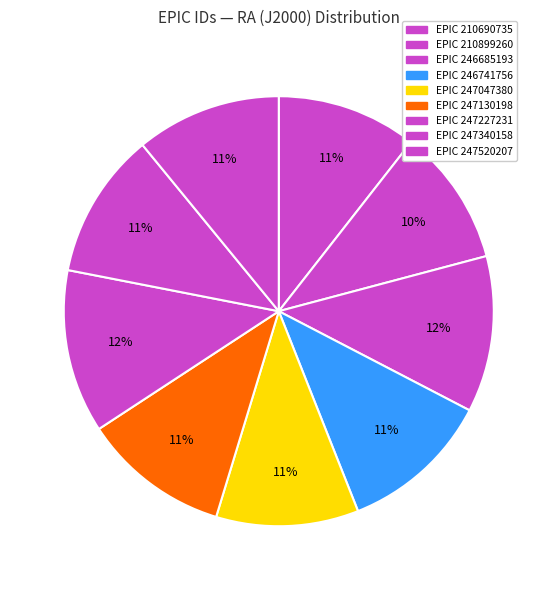

Count the number of slices in the pie.

9